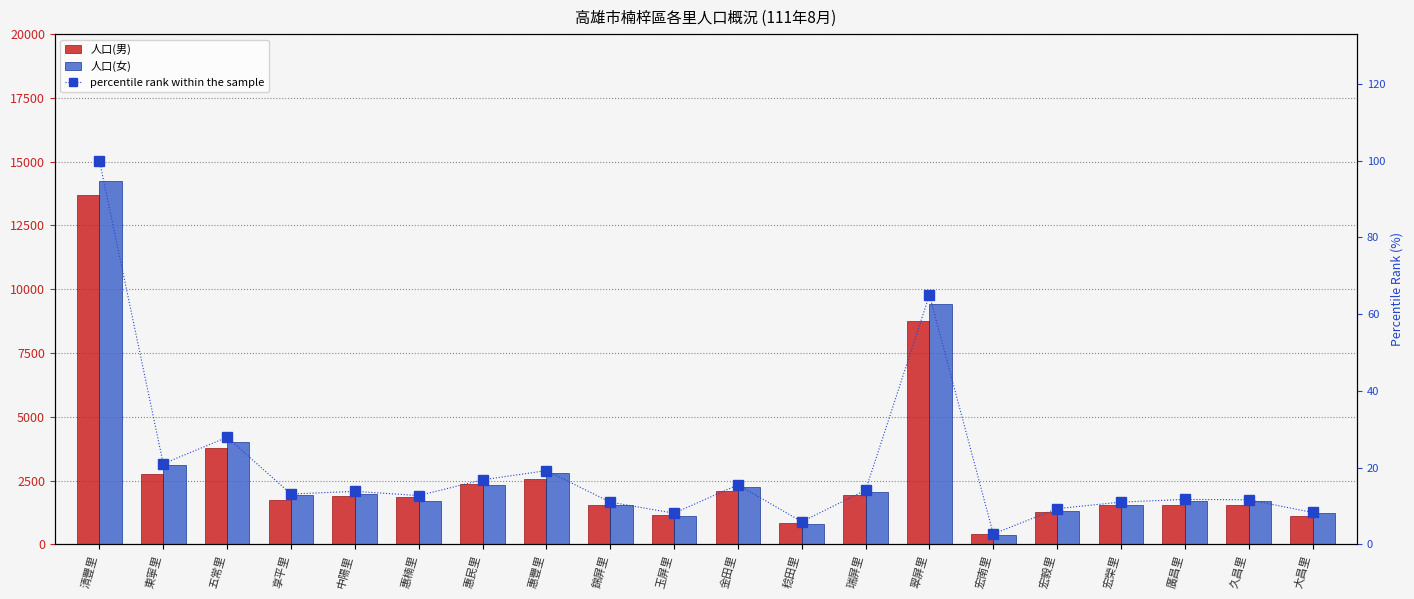

What is the label of the 9th bar from the left?

錦屏里